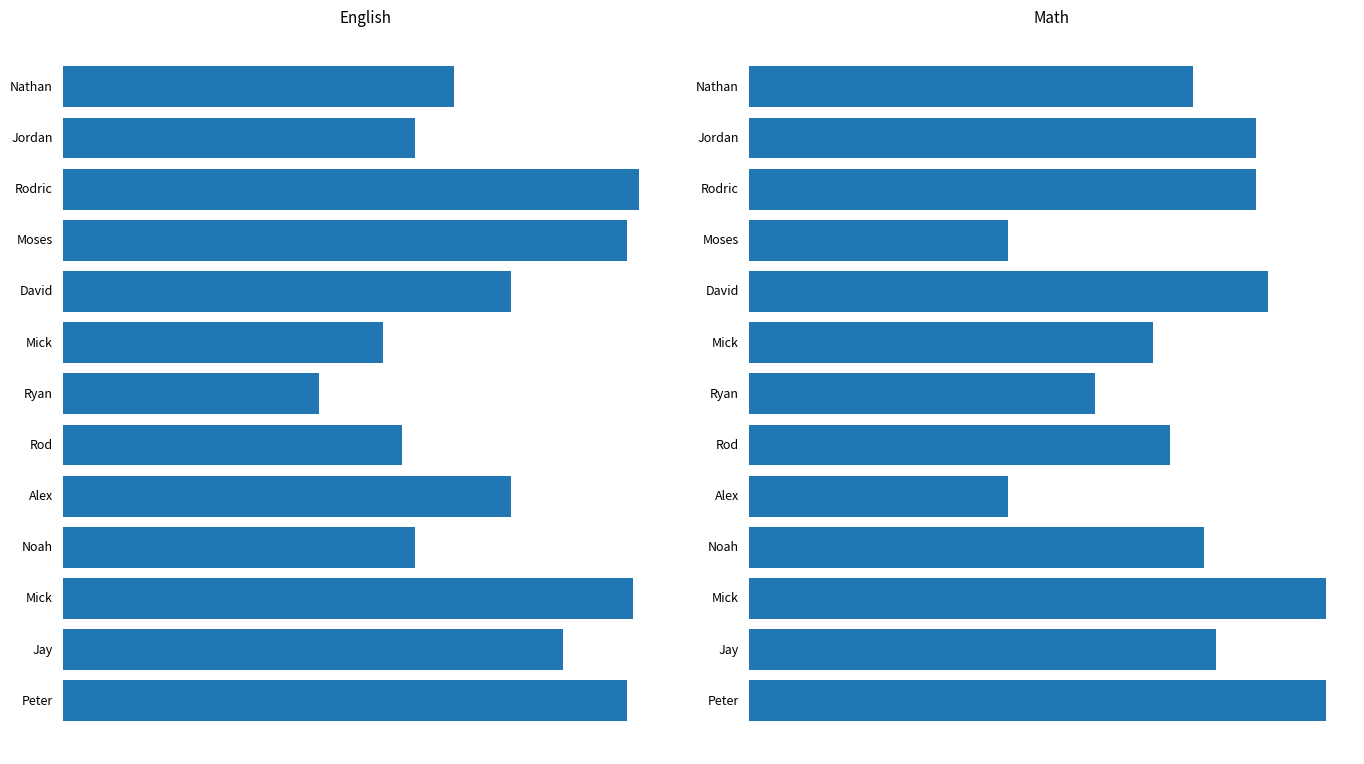

Is it true that Math equals 90 at David?

True